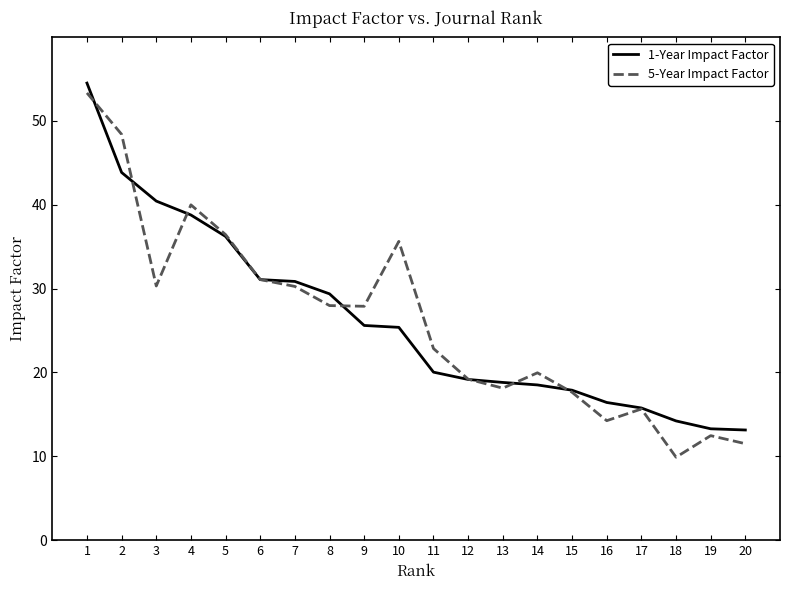

What is the minimum value for 1-Year Impact Factor?

13.1